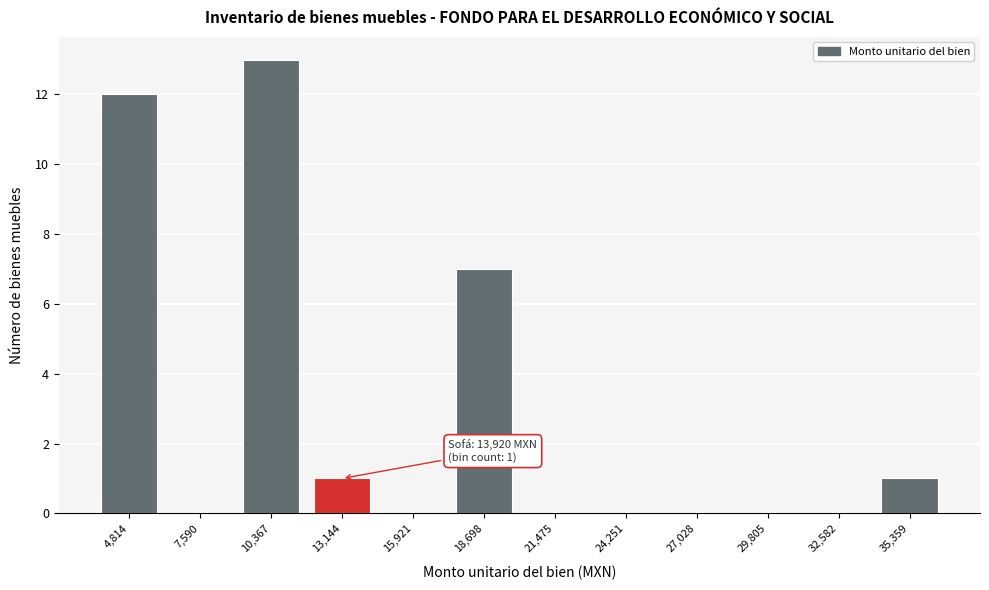

Reading left to right, list all the values displayed in this chart.

4,814=12	7,590=0	10,367=13	13,144=1	15,921=0	18,698=7	21,475=0	24,251=0	27,028=0	29,805=0	32,582=0	35,359=1